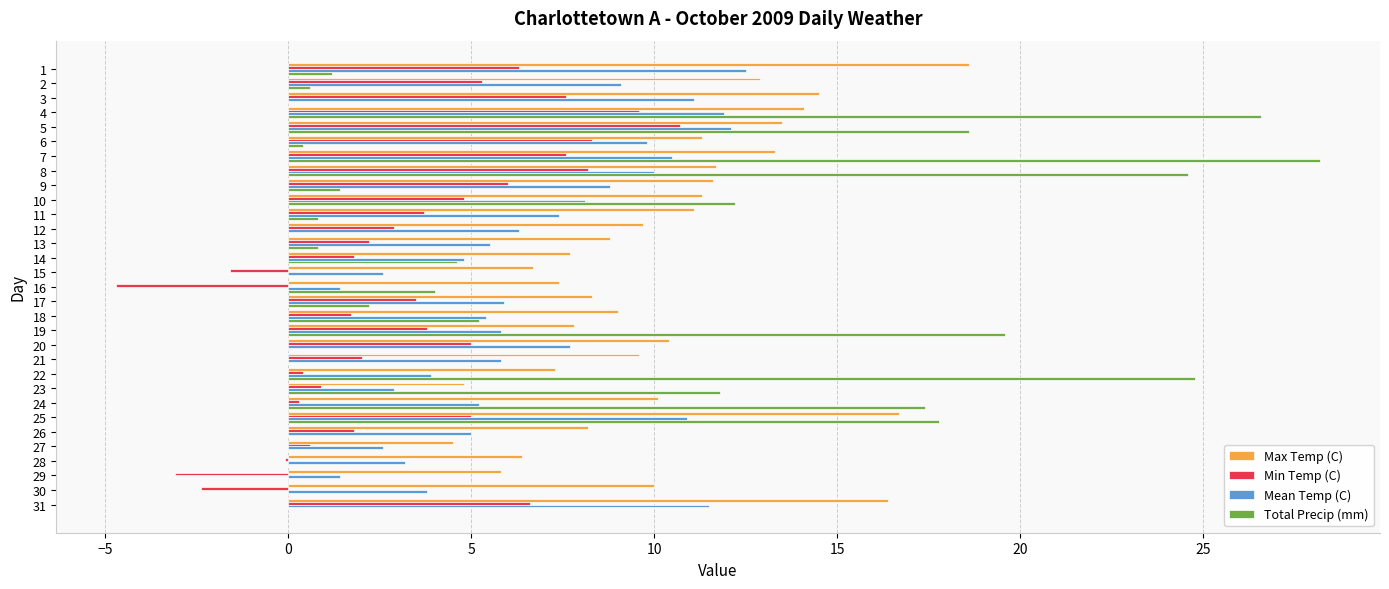

How many data points does each series have?

31